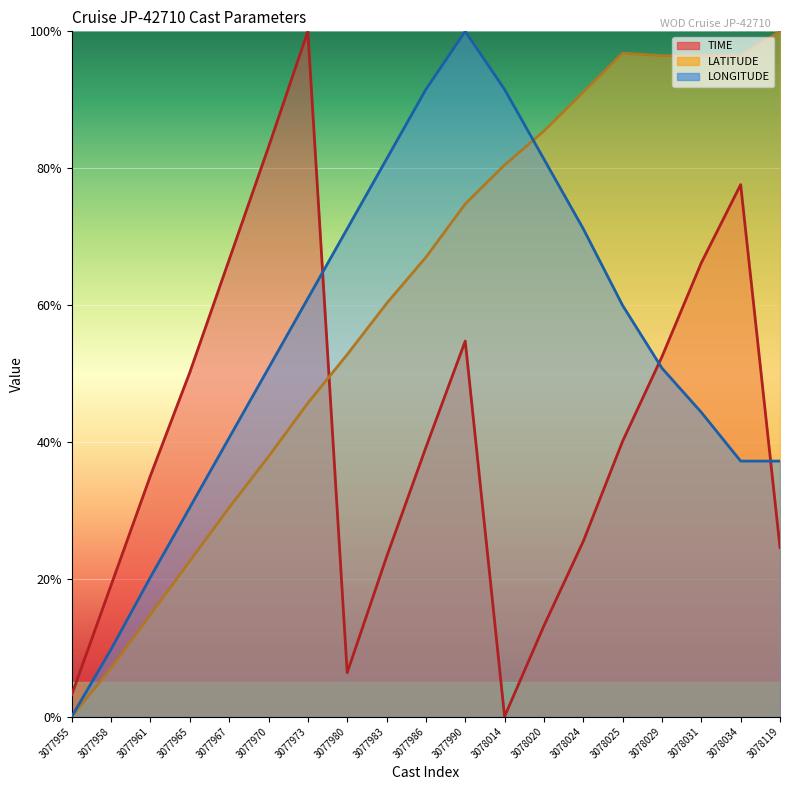

What is the sum of all LONGITUDE values?

10.3